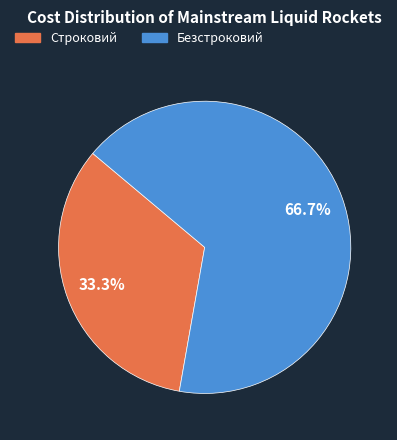

What is the total percentage of Строковий and Безстроковий?

100.0%